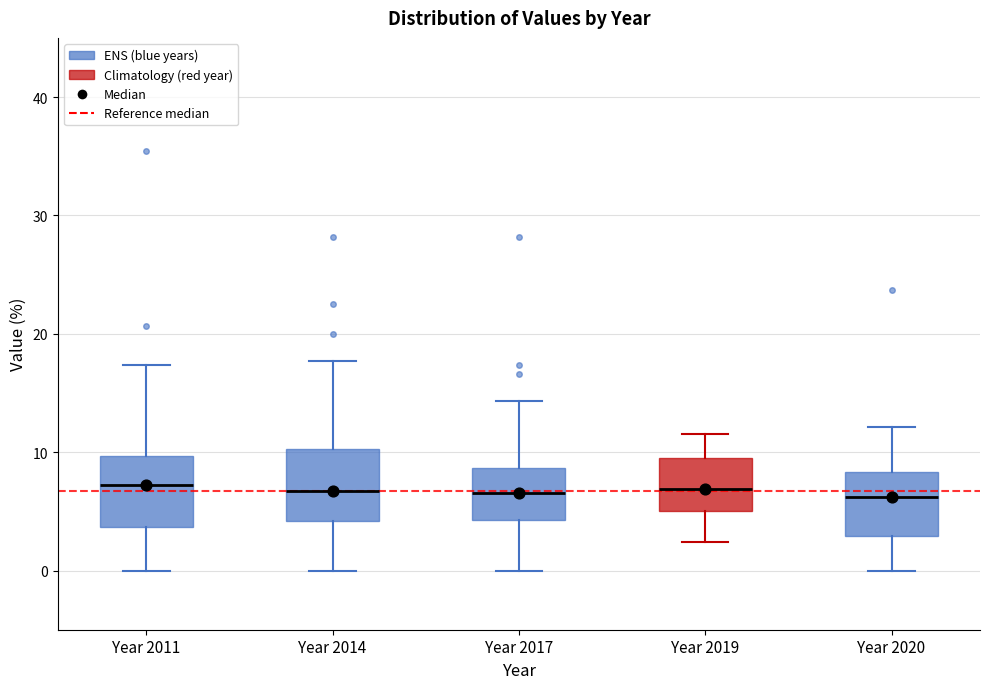

Reading left to right, transcribe this box plot: for each box, give where its median line is, the range the box spans, and where its two whiskers end, as read against the y-axis. The values are not printed on the chart, so give them approximately, as read against the axis.

Year 2011: median 7, box 4 to 10, whiskers 0 to 17
Year 2014: median 7, box 4 to 10, whiskers 0 to 18
Year 2017: median 7, box 4 to 9, whiskers 0 to 14
Year 2019: median 7, box 5 to 10, whiskers 2 to 12
Year 2020: median 6, box 3 to 8, whiskers 0 to 12